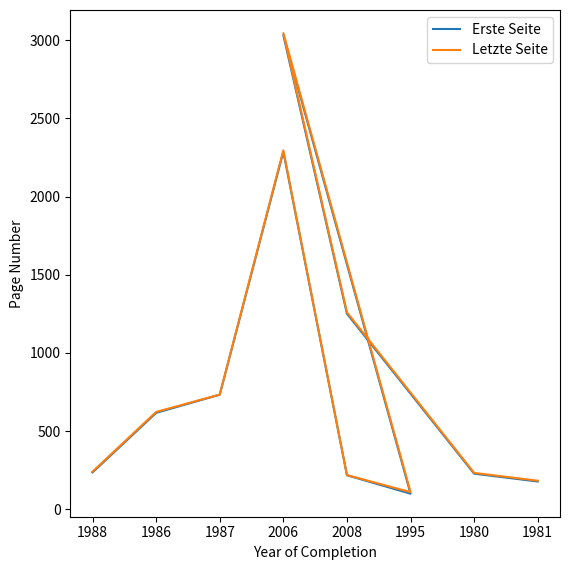

Reading right to left, transcribe all the data shown in this chart.

Erste Seite: 178	228	1251	3033	100	218	2287	733	617	236
Letzte Seite: 183	233	1260	3046	110	219	2296	734	623	241